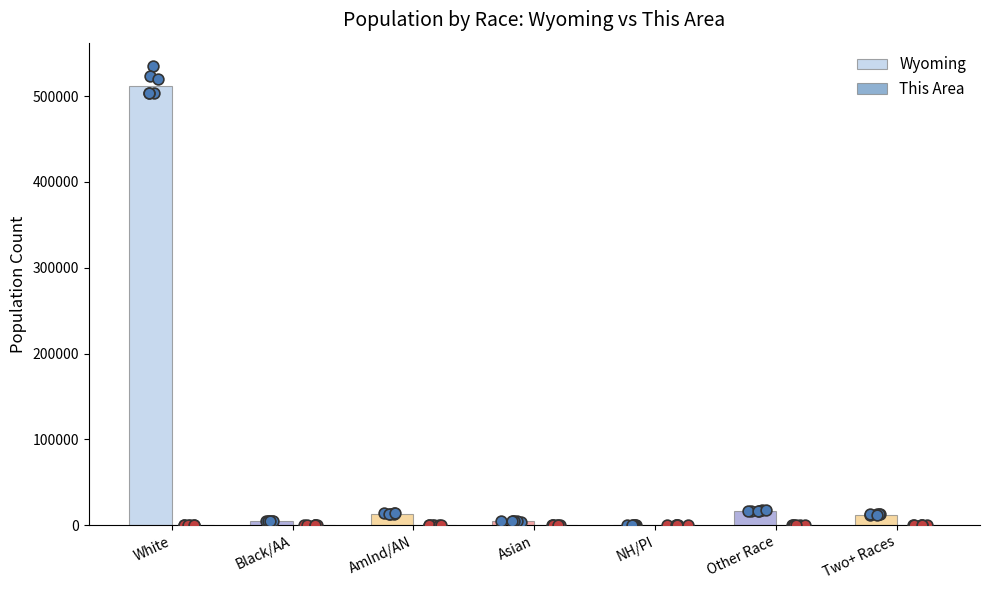

Which series reaches the minimum Y coordinate?

This Area